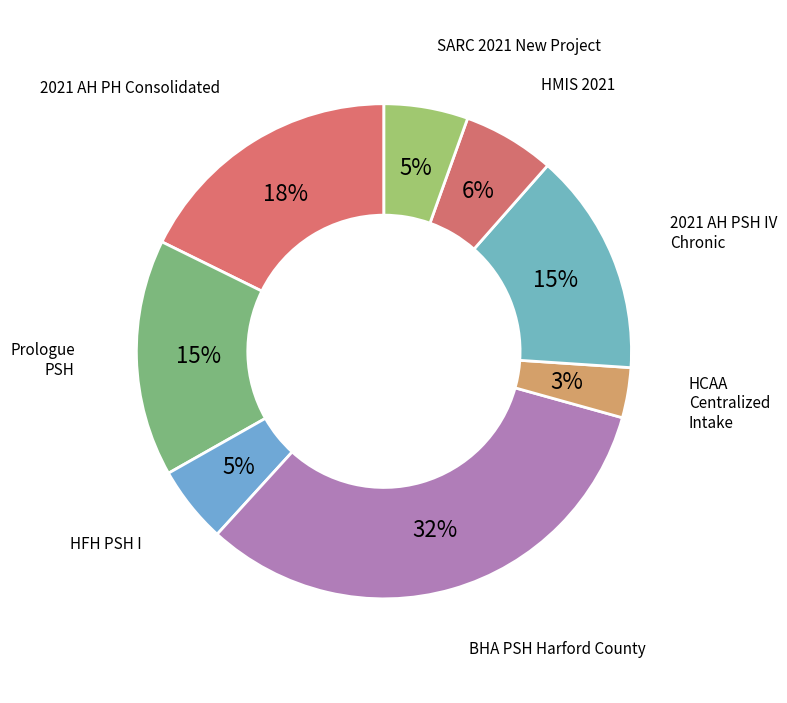

What is the largest slice in the pie chart?

BHA PSH Harford County